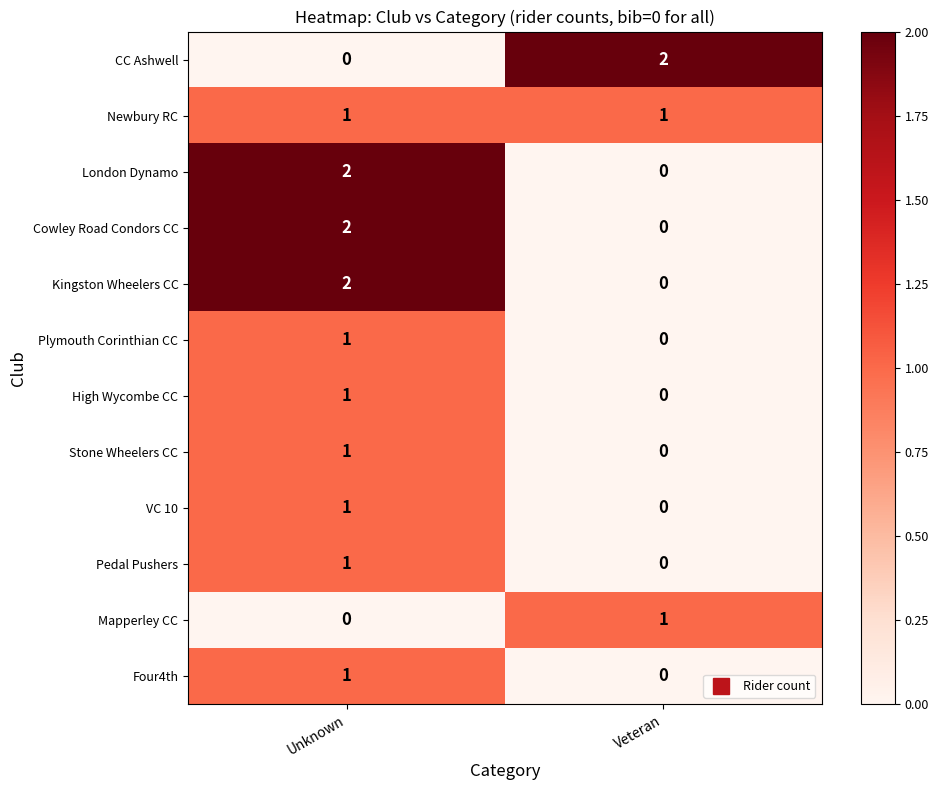

Reading left to right, extract all data points from this chart.

CC Ashwell: Unknown=0	Veteran=2
Newbury RC: Unknown=1	Veteran=1
London Dynamo: Unknown=2	Veteran=0
Cowley Road Condors CC: Unknown=2	Veteran=0
Kingston Wheelers CC: Unknown=2	Veteran=0
Plymouth Corinthian CC: Unknown=1	Veteran=0
High Wycombe CC: Unknown=1	Veteran=0
Stone Wheelers CC: Unknown=1	Veteran=0
VC 10: Unknown=1	Veteran=0
Pedal Pushers: Unknown=1	Veteran=0
Mapperley CC: Unknown=0	Veteran=1
Four4th: Unknown=1	Veteran=0